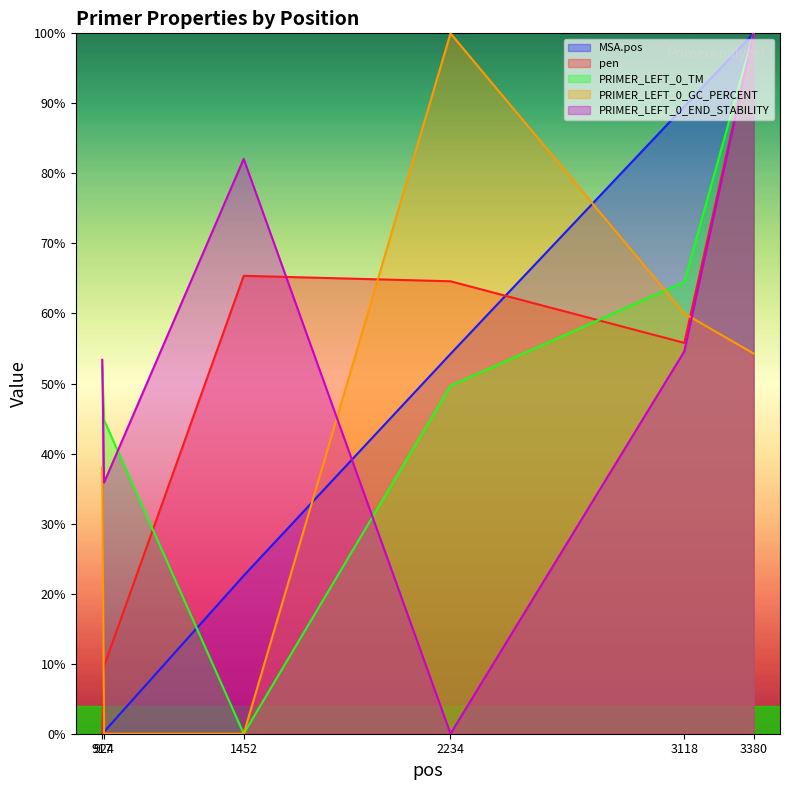

At 3380, list the series in order from largest to smallest.

MSA.pos, pen, PRIMER_LEFT_0_TM, PRIMER_LEFT_0_END_STABILITY, PRIMER_LEFT_0_GC_PERCENT